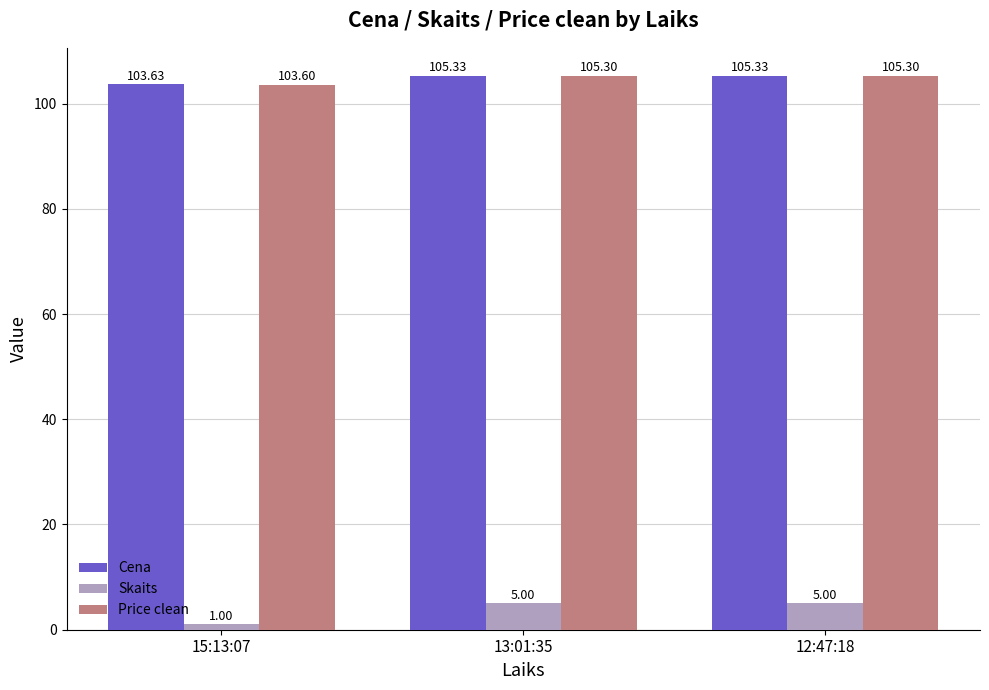

How many groups of bars are there?

3